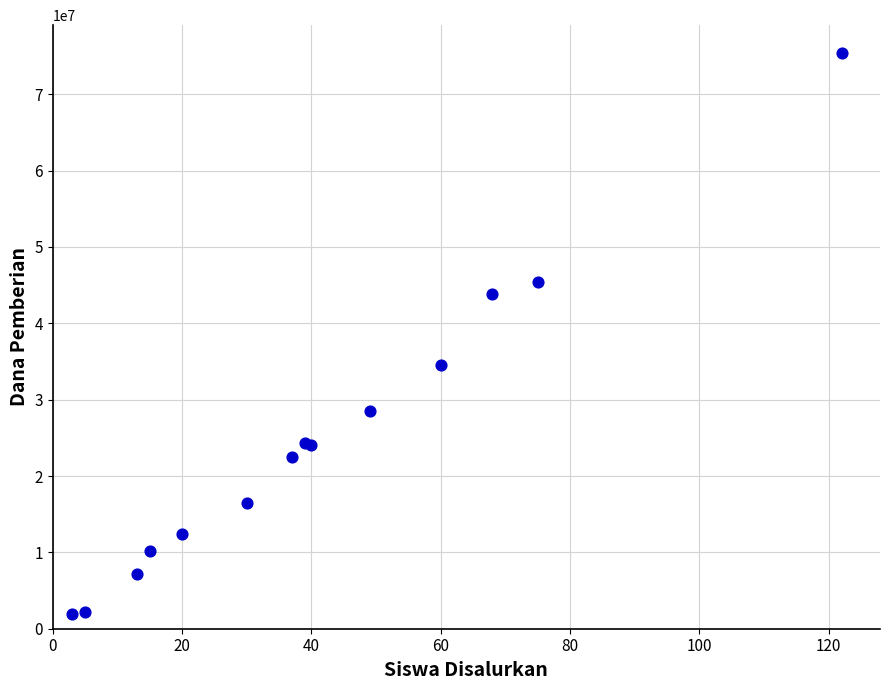

What Y value in the scatter plot is closest to 38625000?

34500000